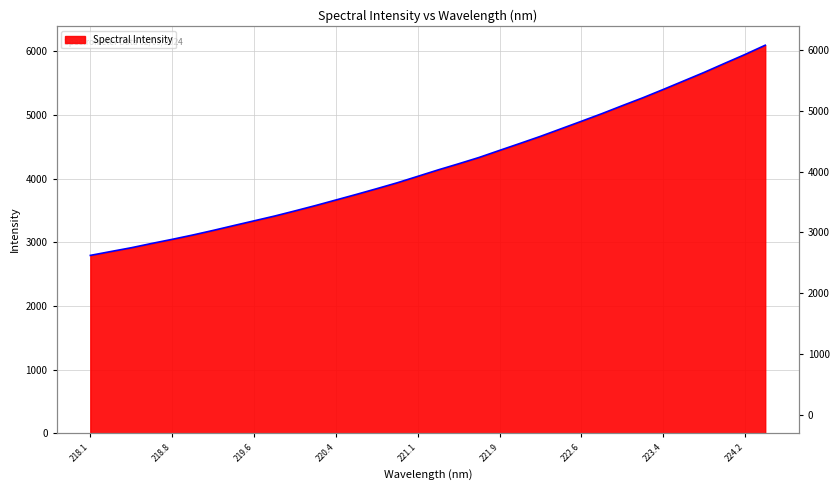

What is the sum of all values?

143132.1